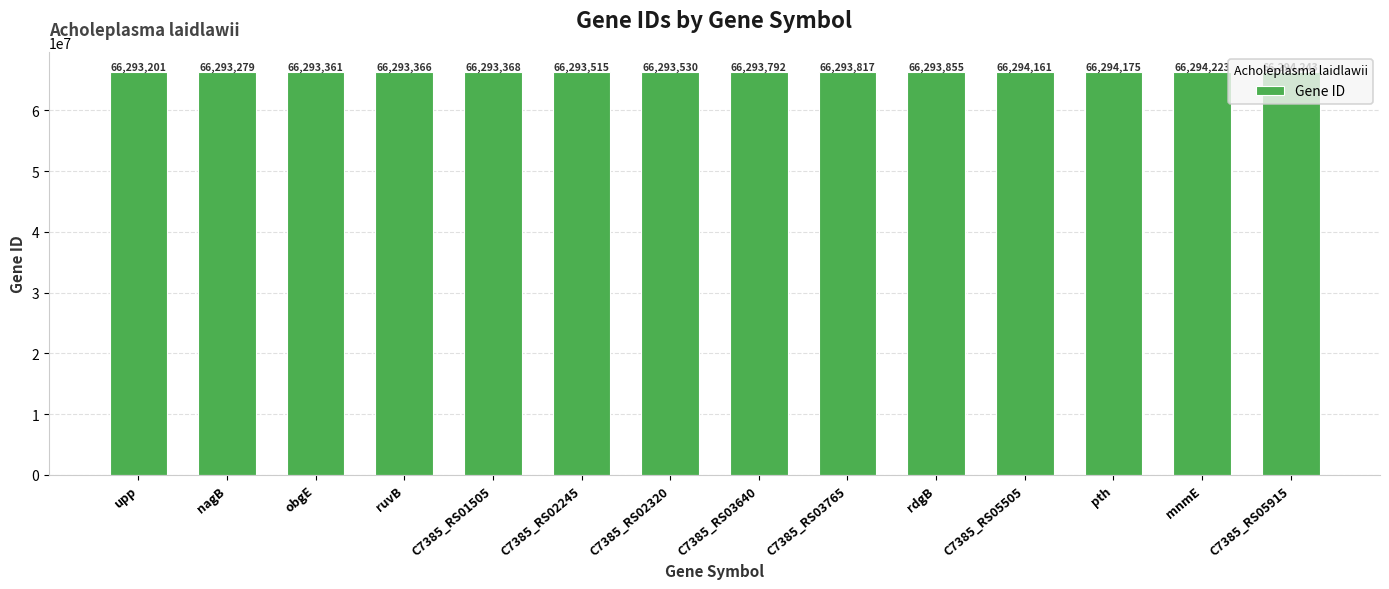

At which category does the chart reach its peak across all series?

C7385_RS05915